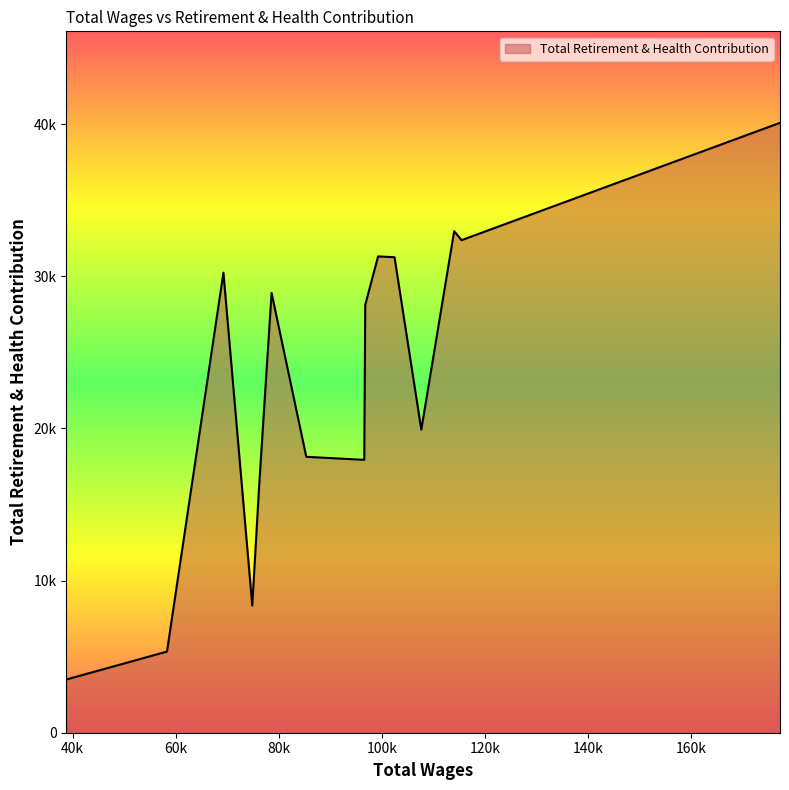

Does the chart have visible grid lines?

No